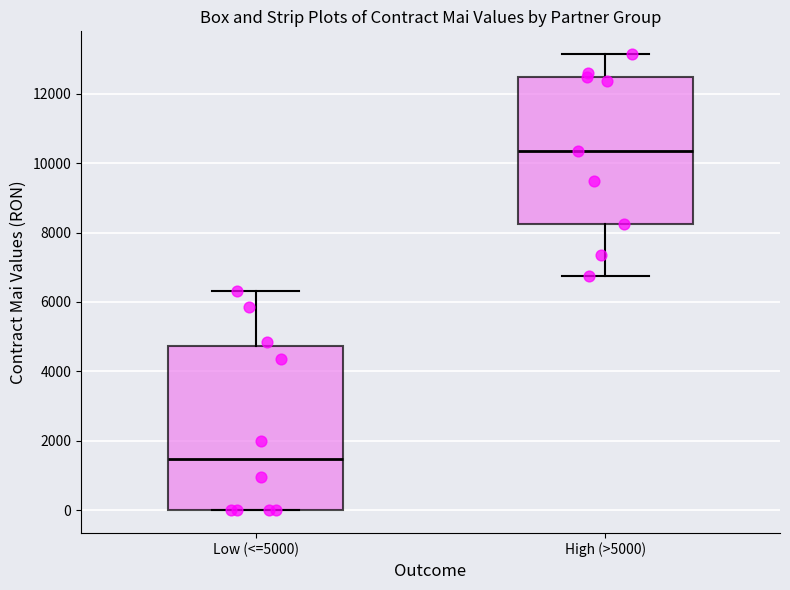

Which box is the tallest, from its lower edge to its upper edge?

Low (<=5000)